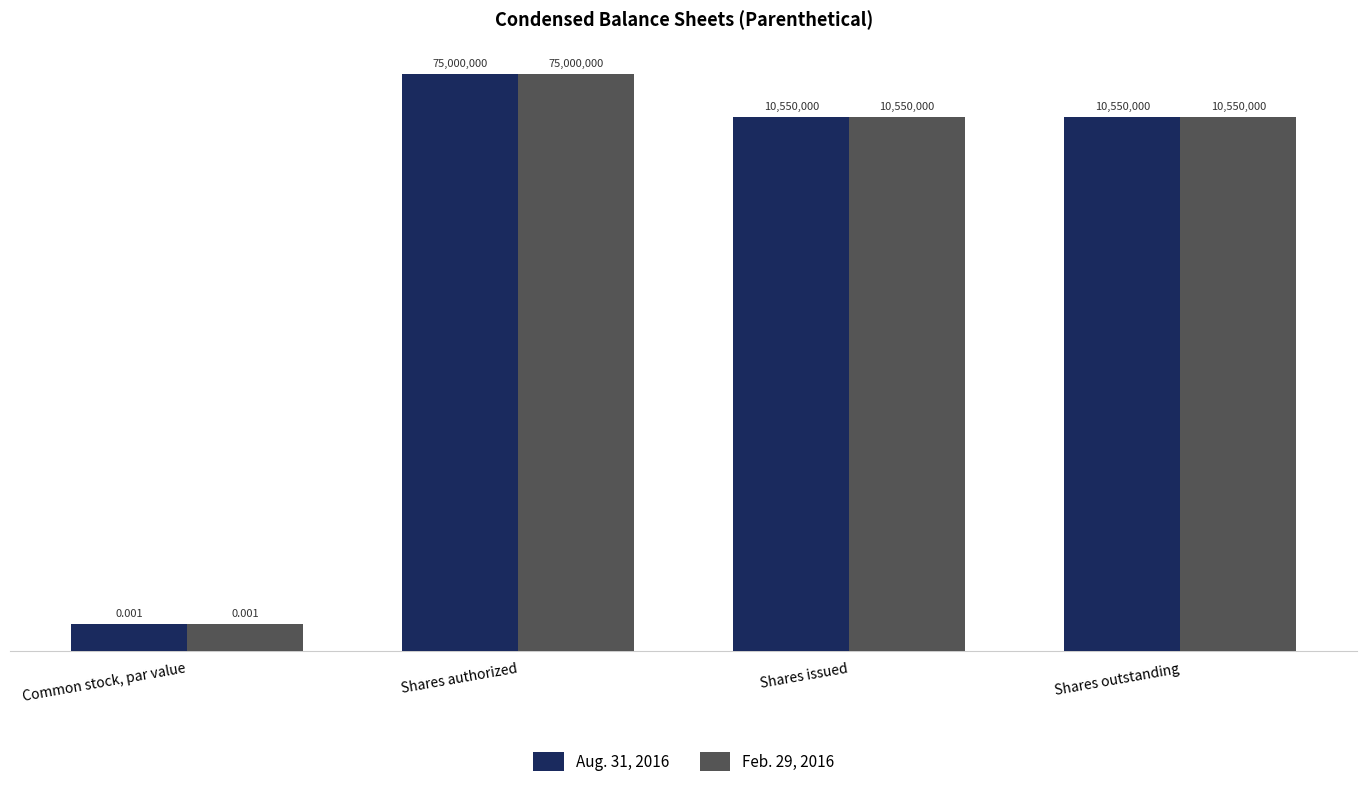

What is the label of the 2nd bar from the left?

Shares authorized